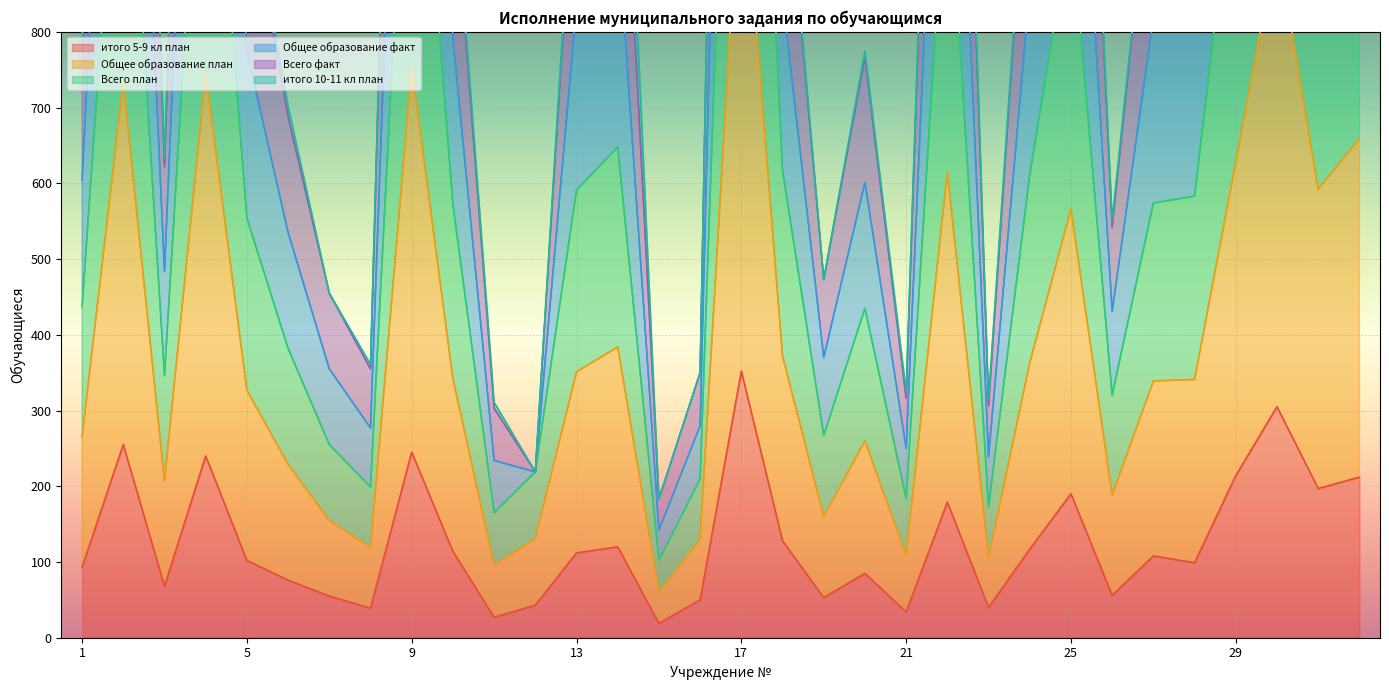

True or false: Общее образование факт has a value of 599 at 8.

False